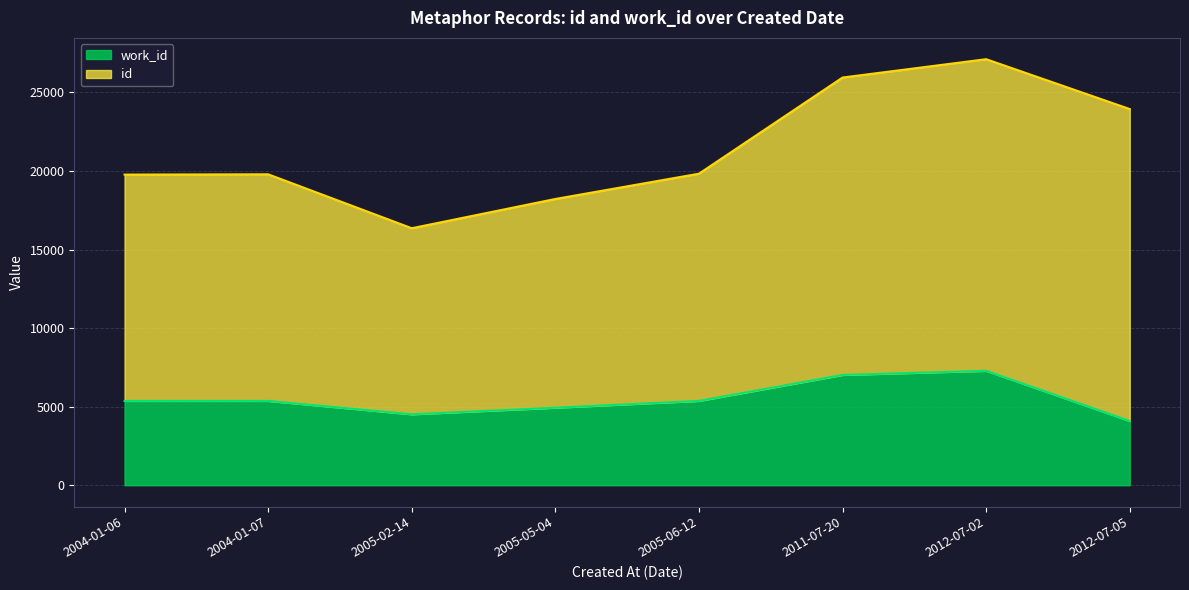

Between 2004-01-07 and 2012-07-05, which is larger?

2004-01-07